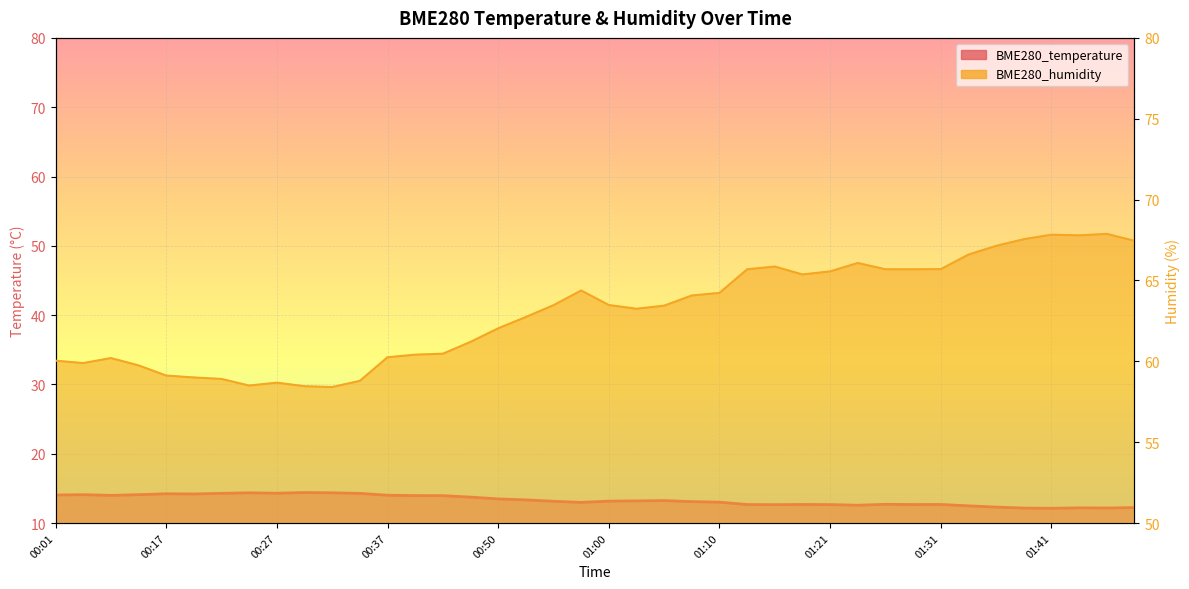

The BME280_temperature series shows 12.2 at 01:44. True or false?

True